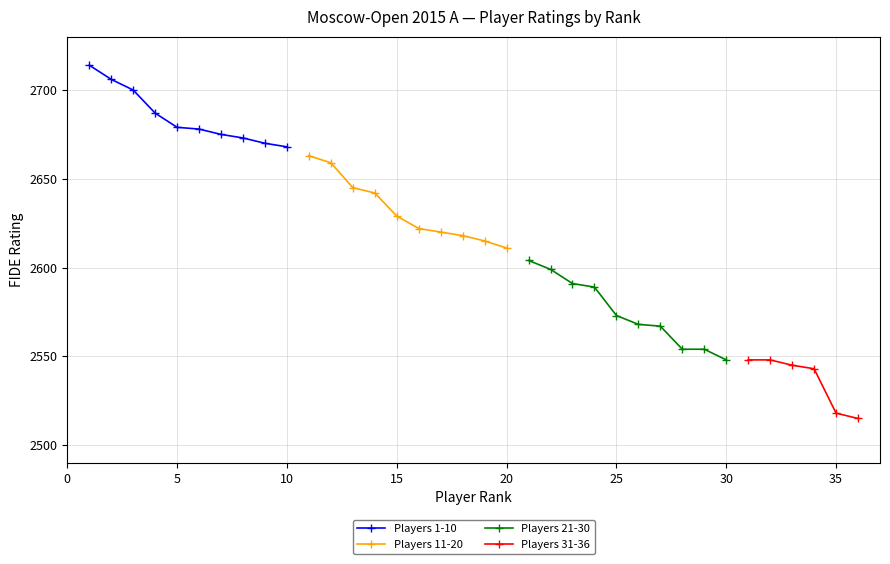

True or false: Next 10 (Rating) B has a value of 3980 at 4.

False